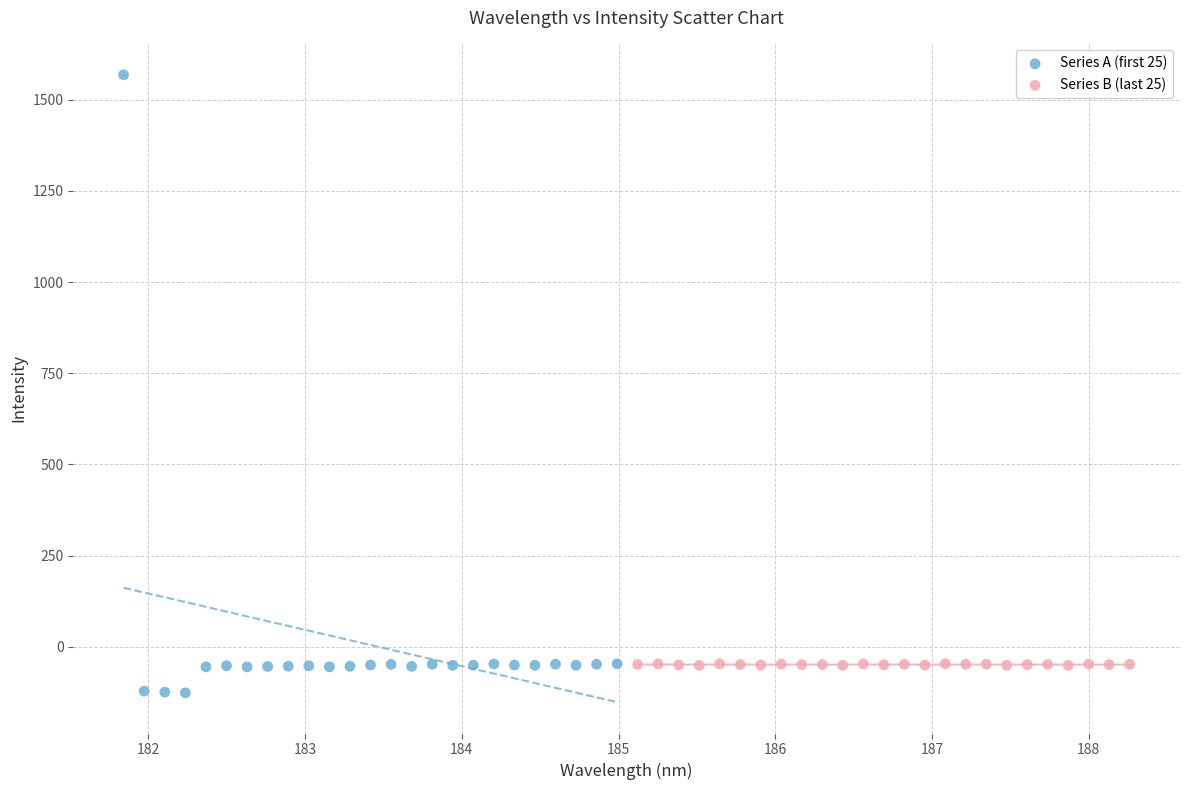

Which series contains the highest Y value?

Series A (first 25)